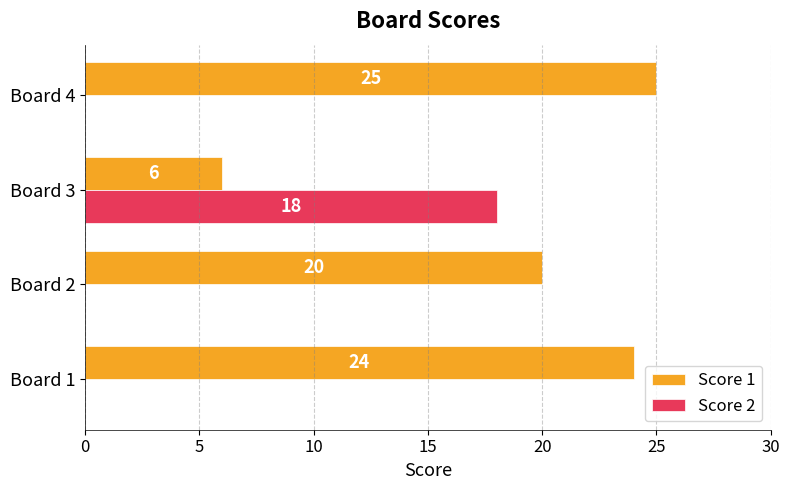

What is the highest value of the Score 1 series?

25